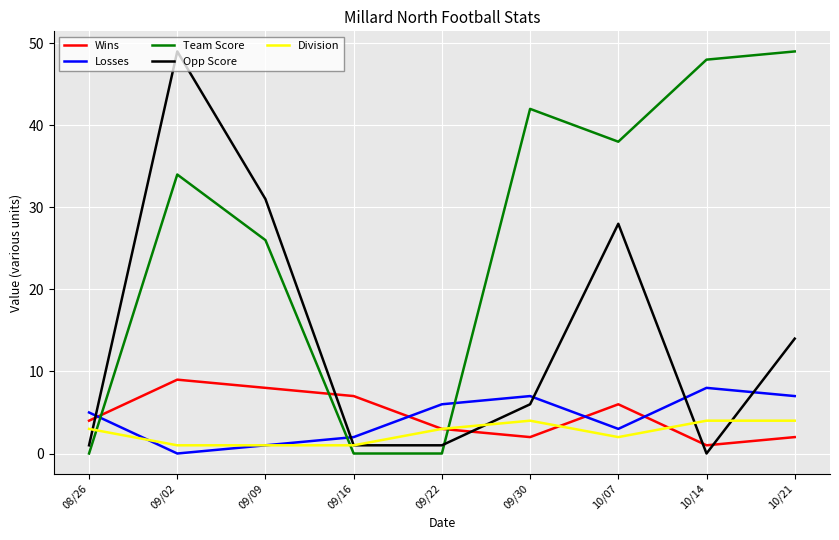

Does the chart display data point markers on the line(s)?

No